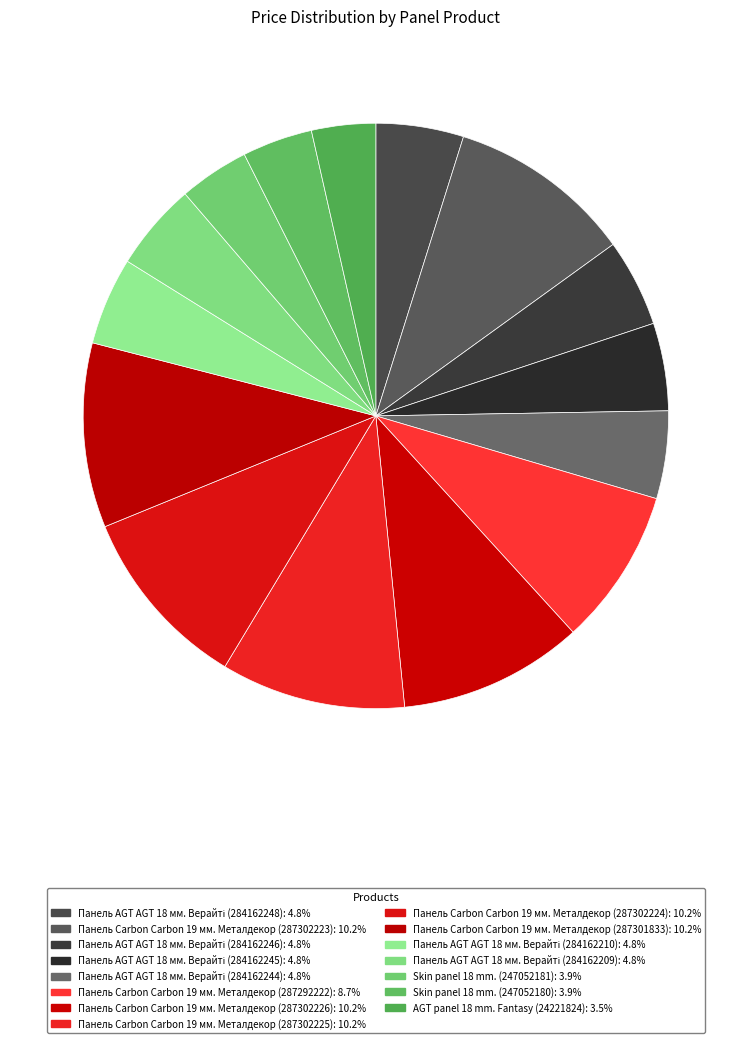

How many segments does this pie chart have?

15